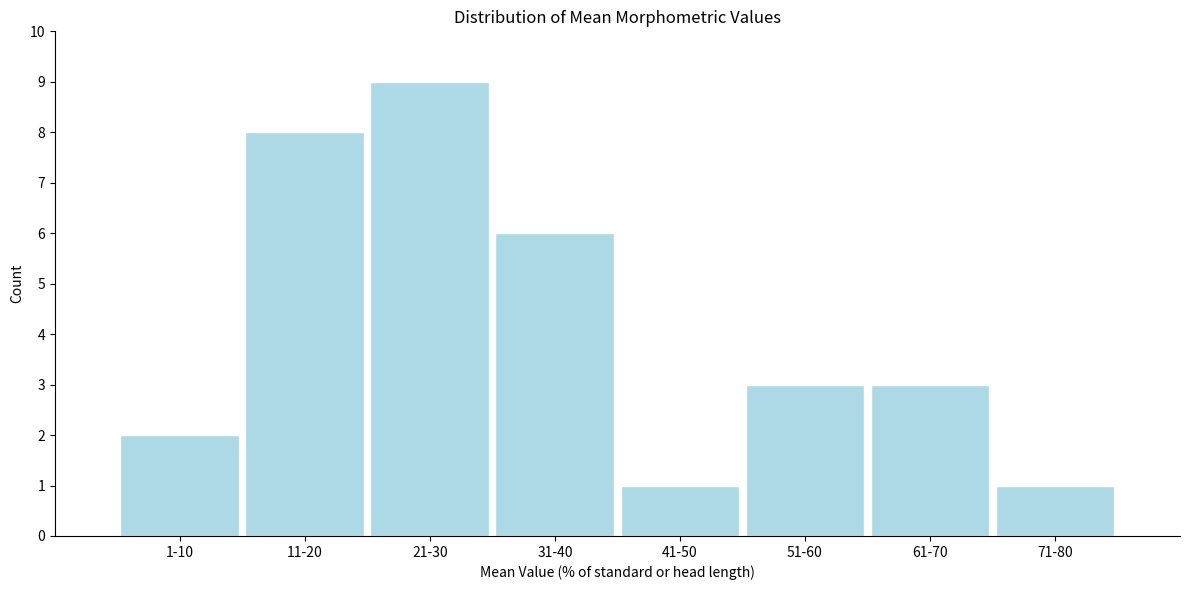

Reading left to right, extract all data points from this chart.

2	8	9	6	1	3	3	1